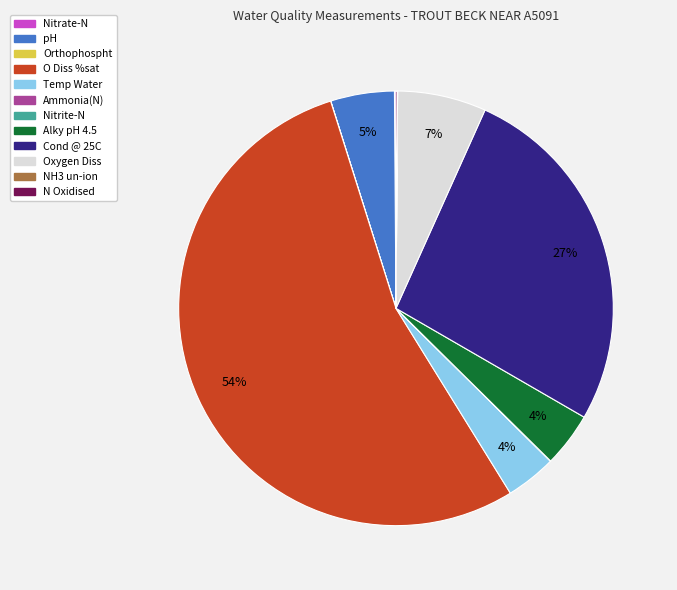

Do Oxygen Diss and Cond @ 25C together represent more than half of the pie?

No